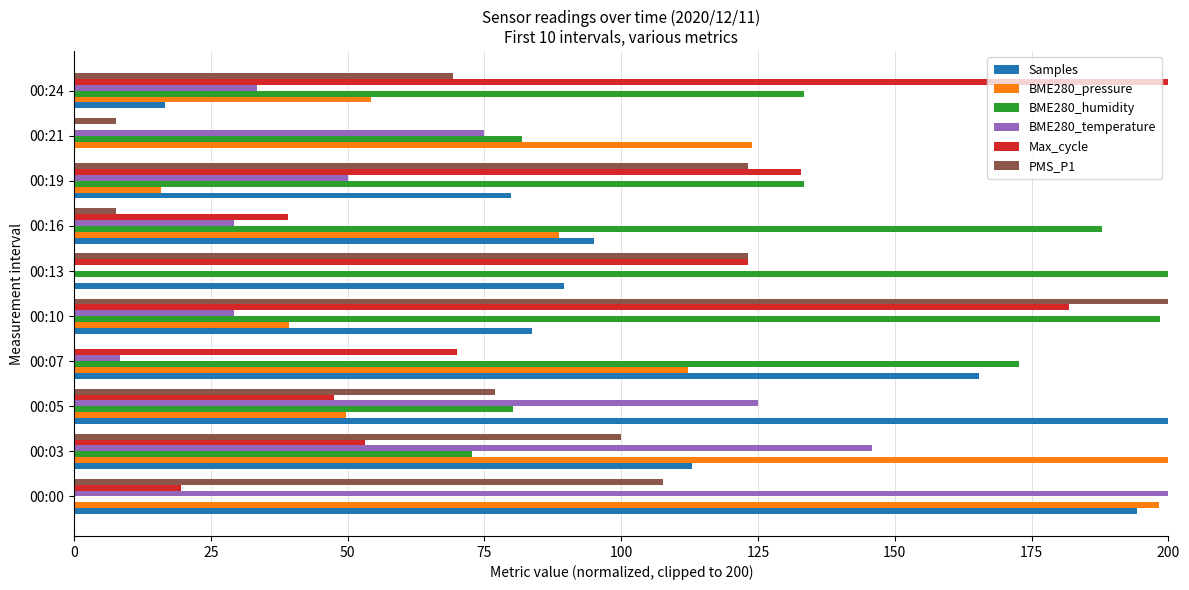

Between 00:03 and 00:07, which series saw the biggest shift?

BME280_temperature